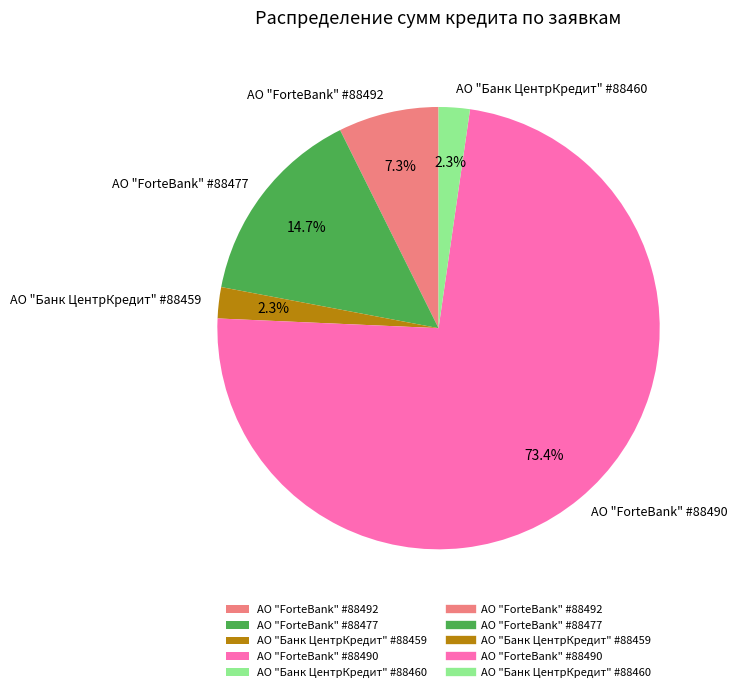

Is it true that АО "ForteBank" #88490 is 73% of the pie?

True